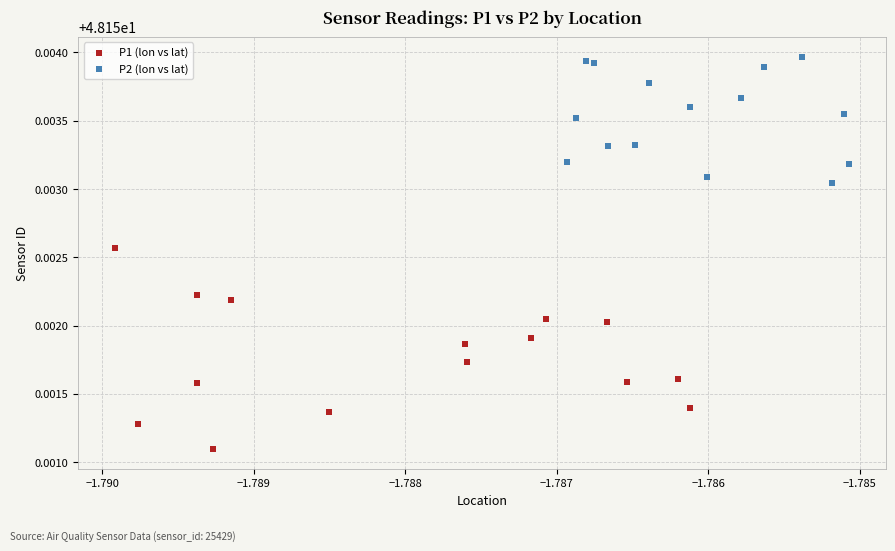

Which series reaches the minimum Y coordinate?

P1 (lon vs lat)